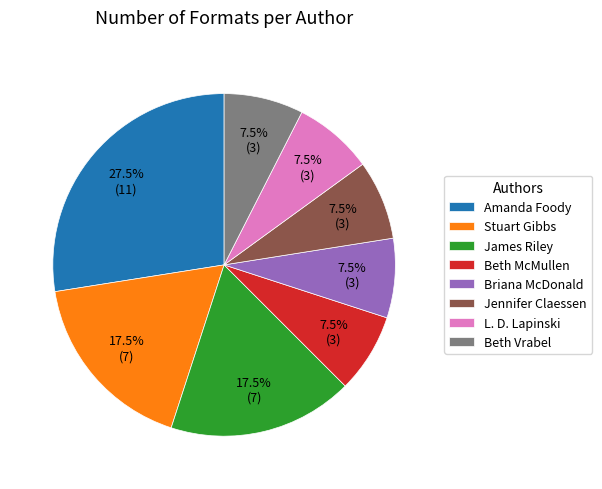

Approximately how many times larger is the value at Jennifer Claessen compared to James Riley?

0.4